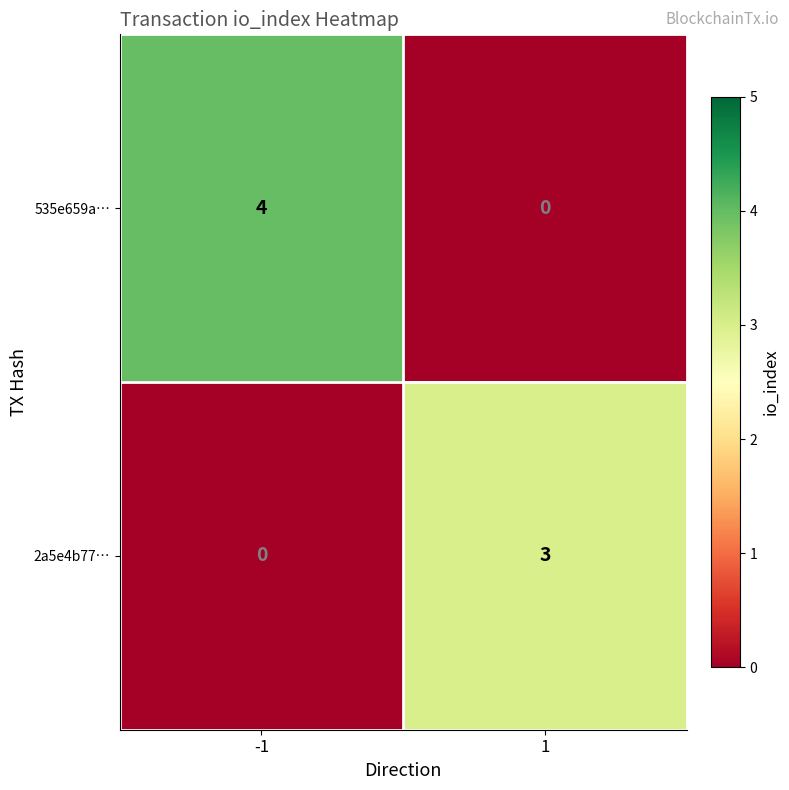

Is it true that 535e659a… equals 4 at -1?

True